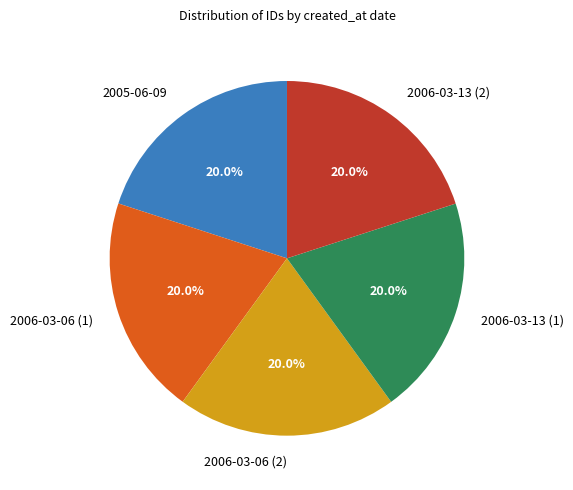

Is it true that 2006-03-06 (2) is 6% of the pie?

False